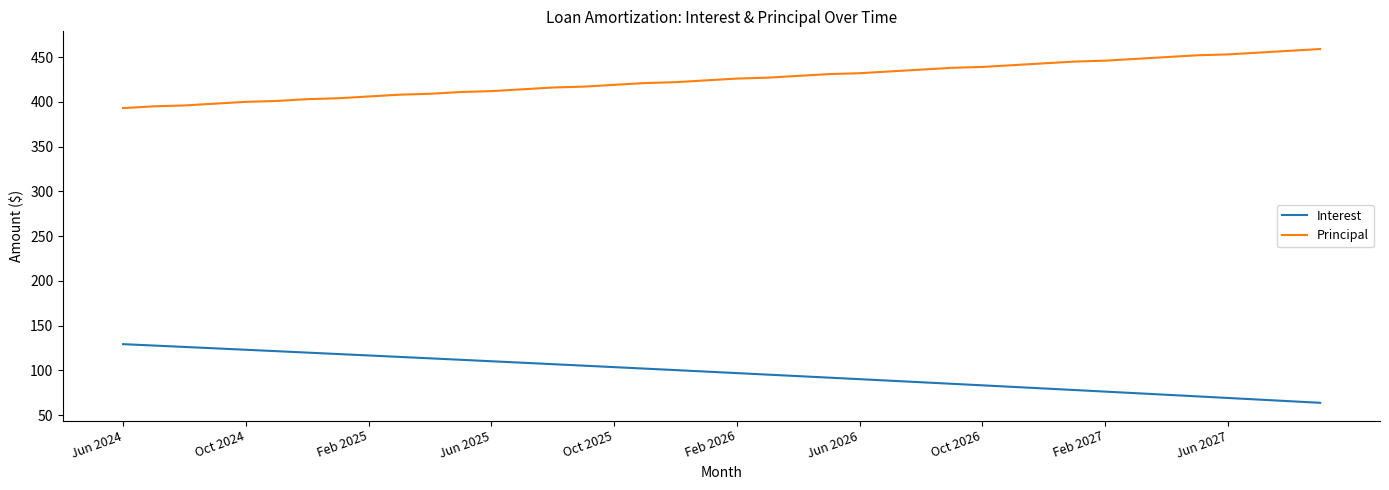

True or false: Principal and Interest intersect in this chart.

False